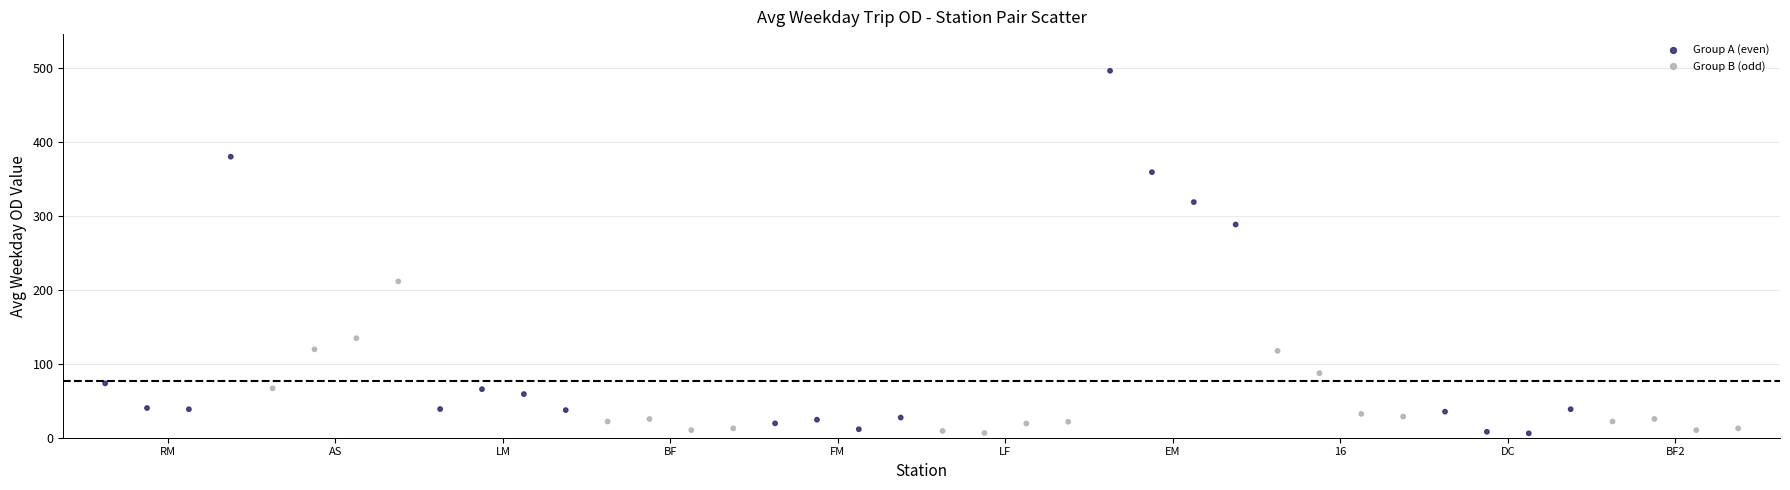

What is the range of Y values (max minus min)?

490.5